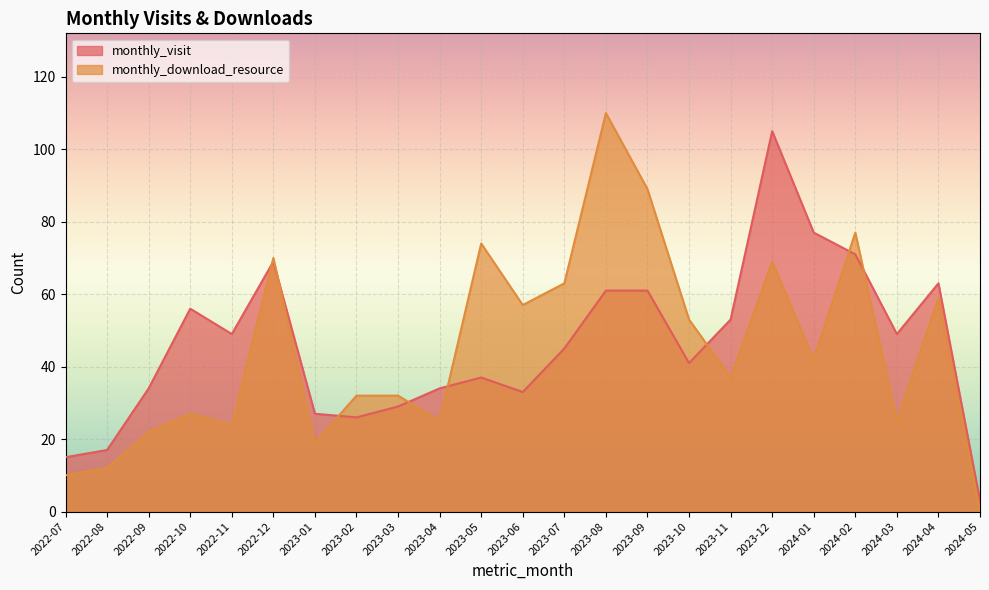

At which category does monthly_download_resource reach its first local valley?

2022-11